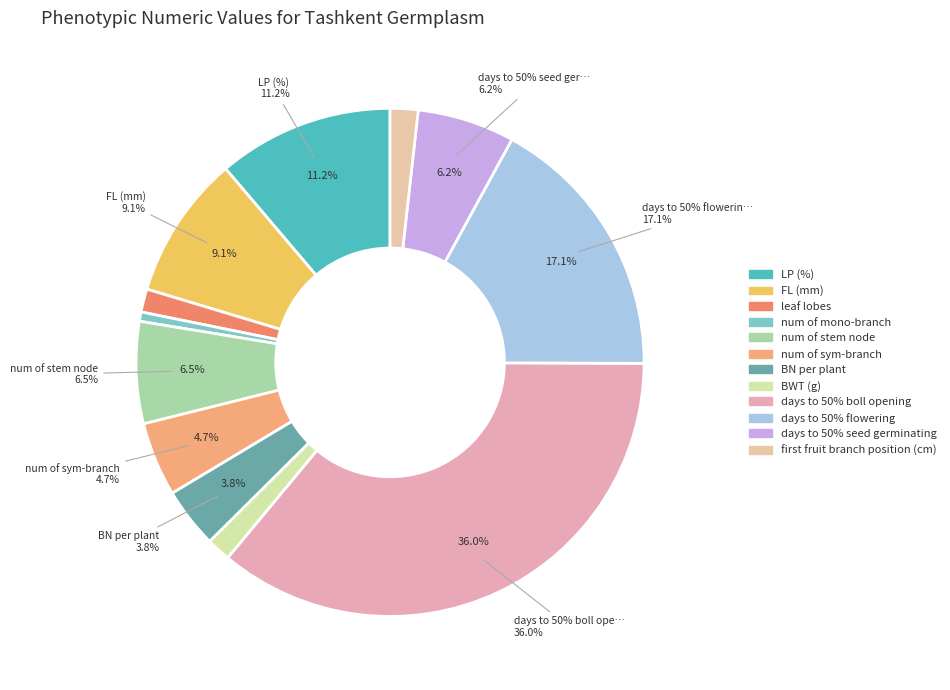

True or false: days to 50% boll opening accounts for 36% of the total.

True